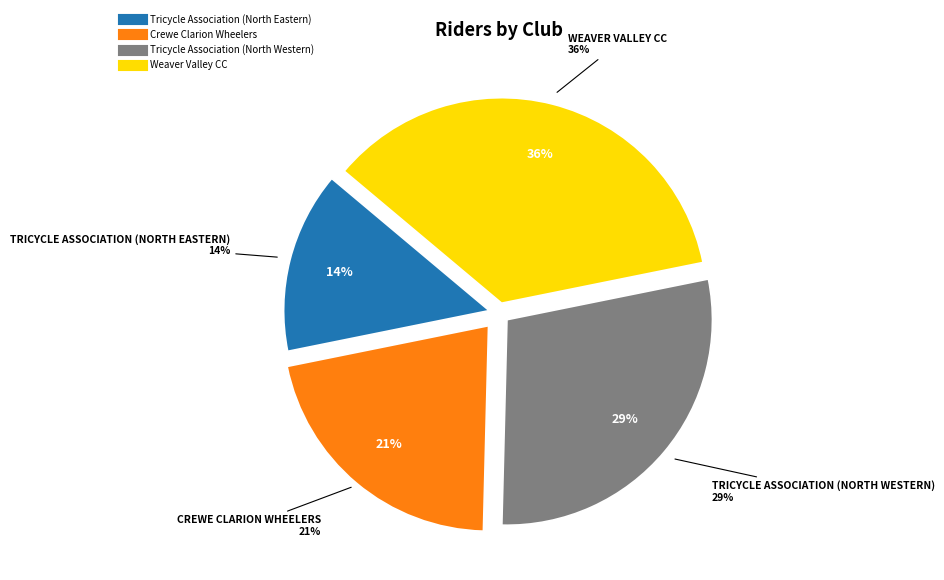

Count the number of slices in the pie.

4